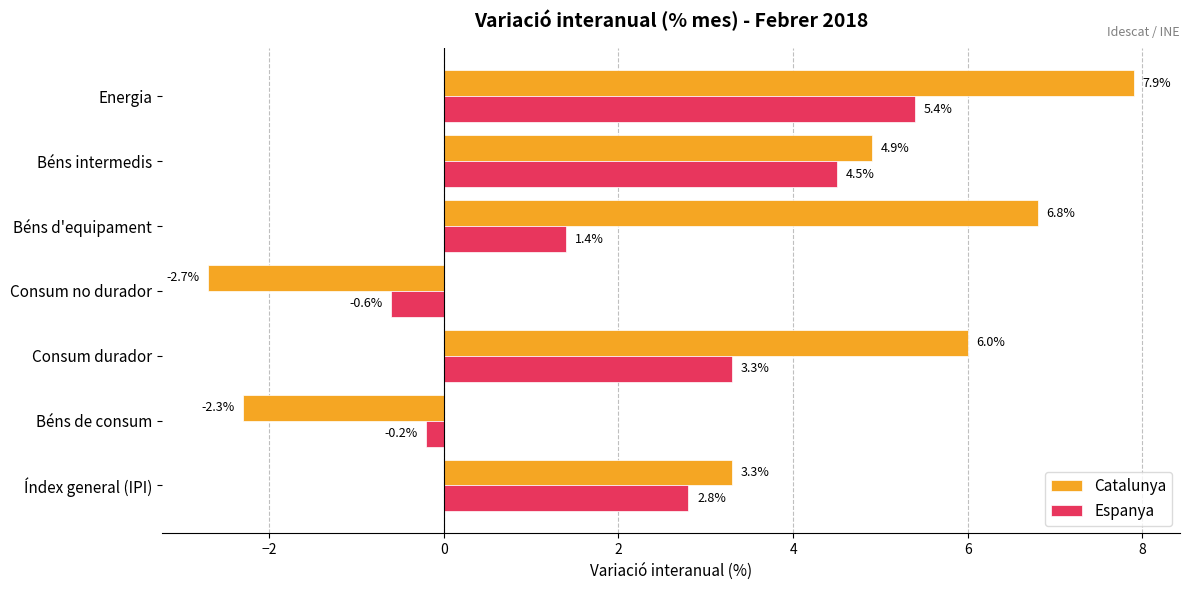

What is the difference between the second highest and second lowest values in the Espanya series?

4.7